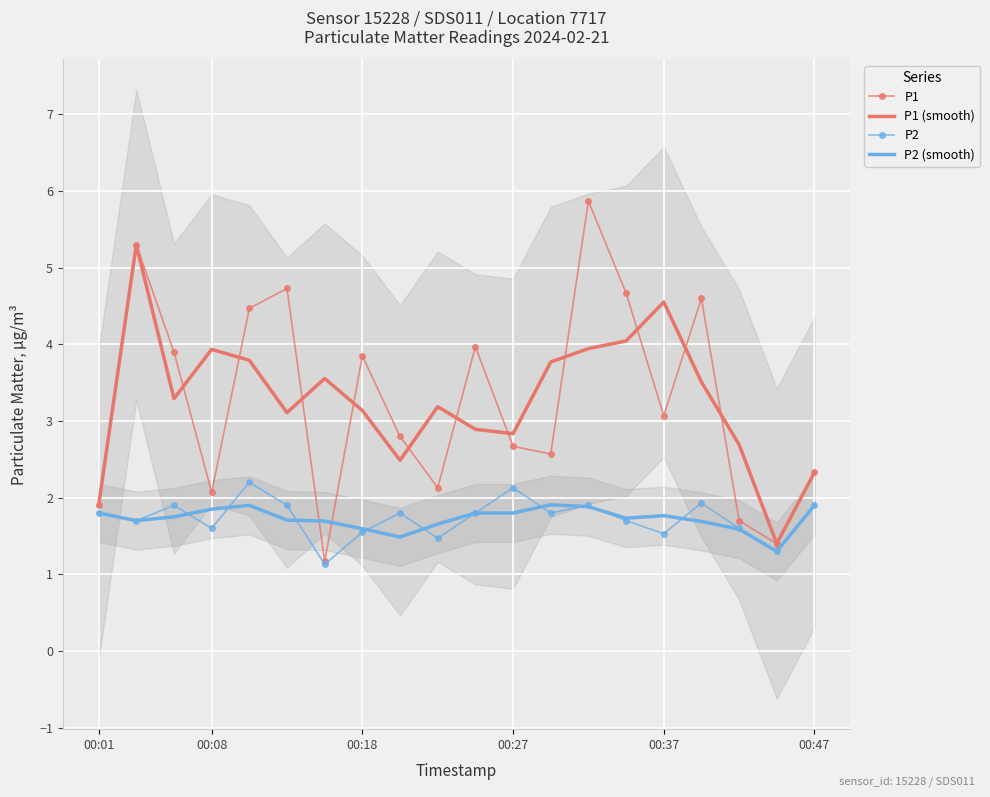

What is the lowest value of the P2 (smooth) series?

1.3